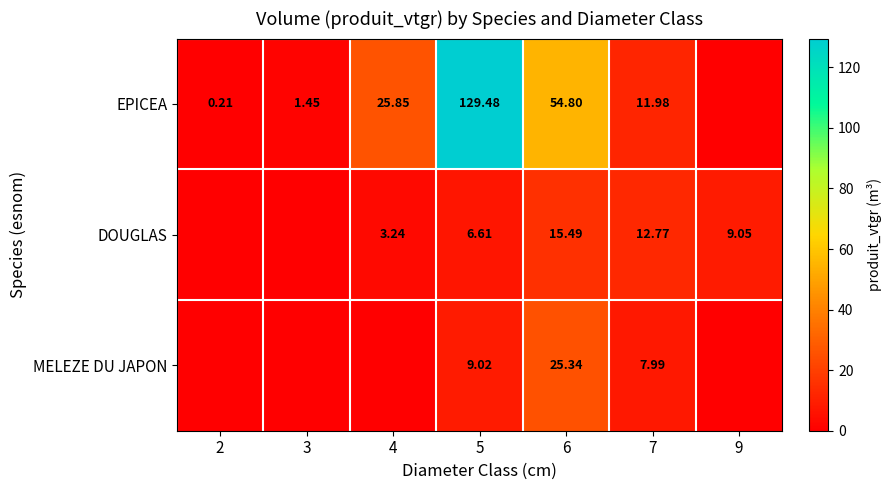

At 7, list the series in order from largest to smallest.

DOUGLAS, EPICEA, MELEZE DU JAPON